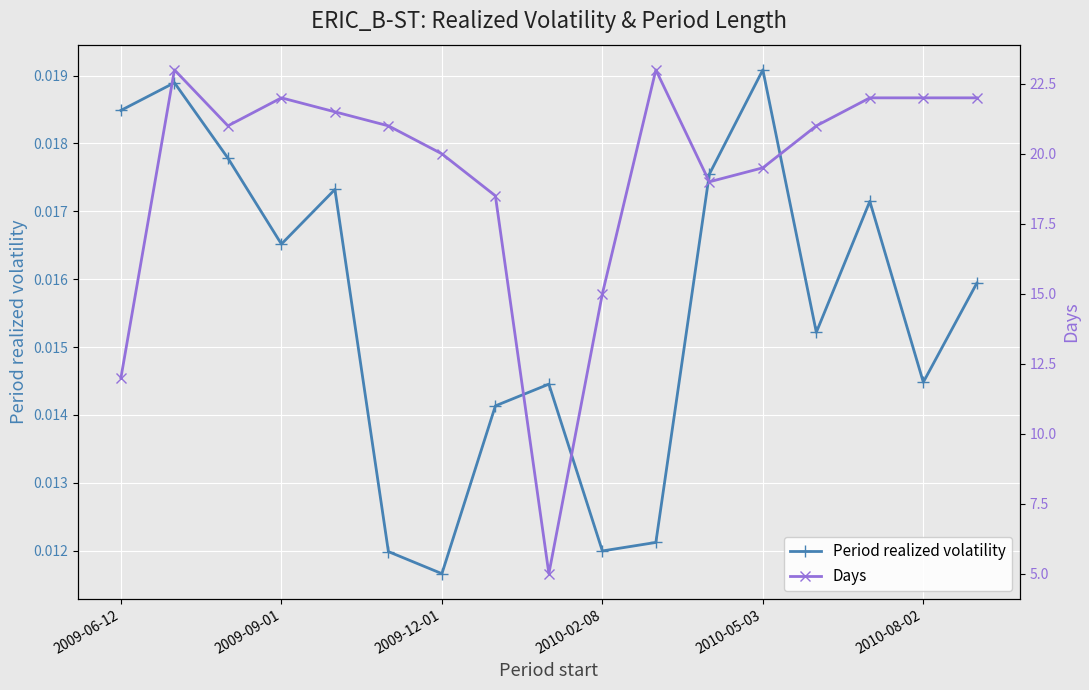

Where is Period realized volatility nearest to the value 0?

2009-12-01